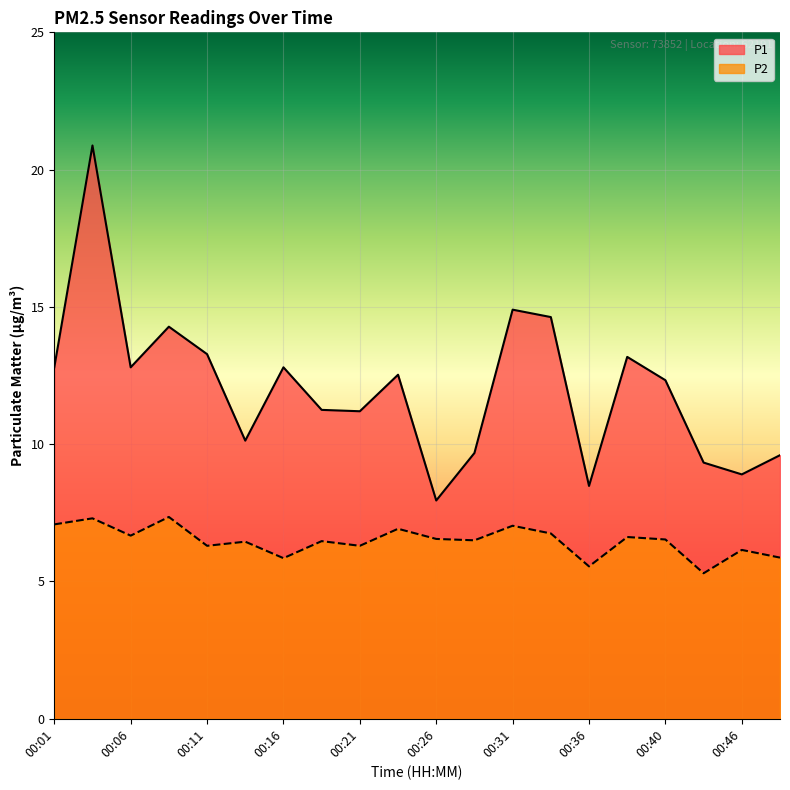

Is it true that P1 equals 31.2 at 00:03?

False